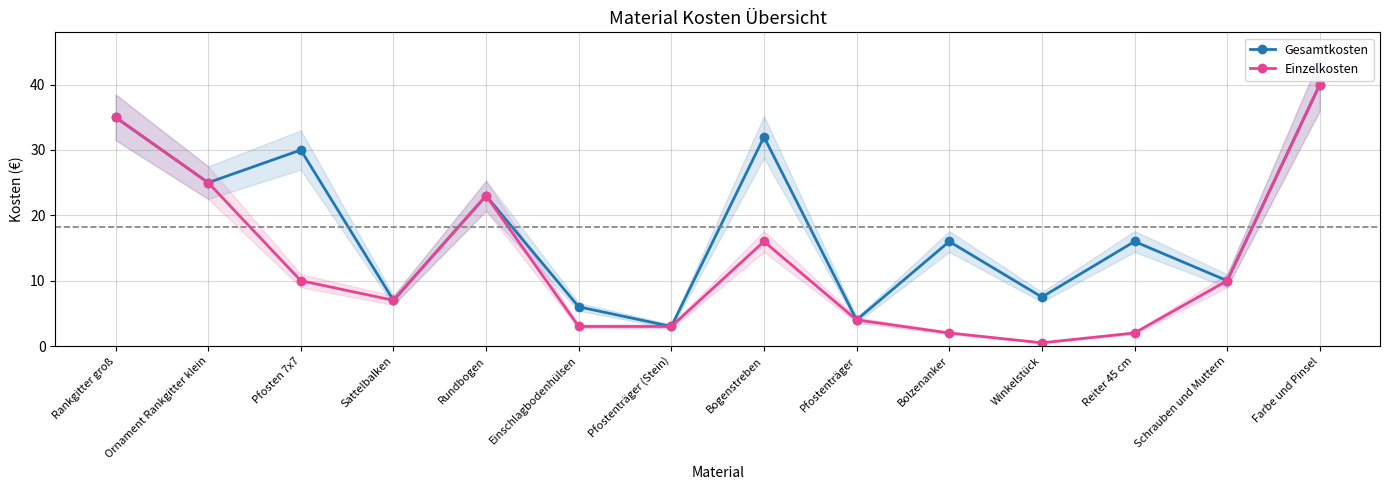

How many data points in Einzelkosten are above 10?

5